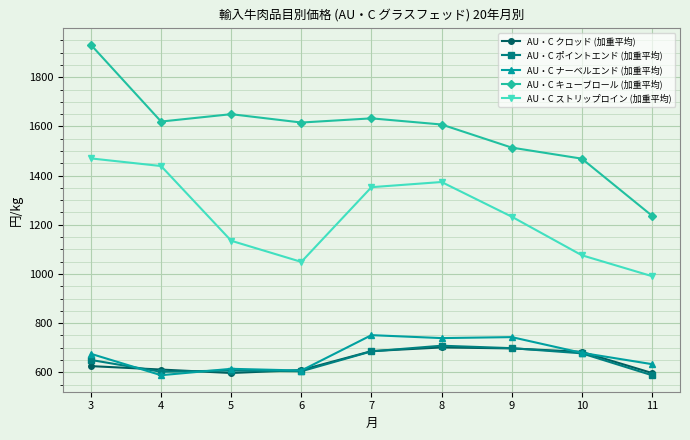

What is the difference between the highest and lowest values at 9?

817